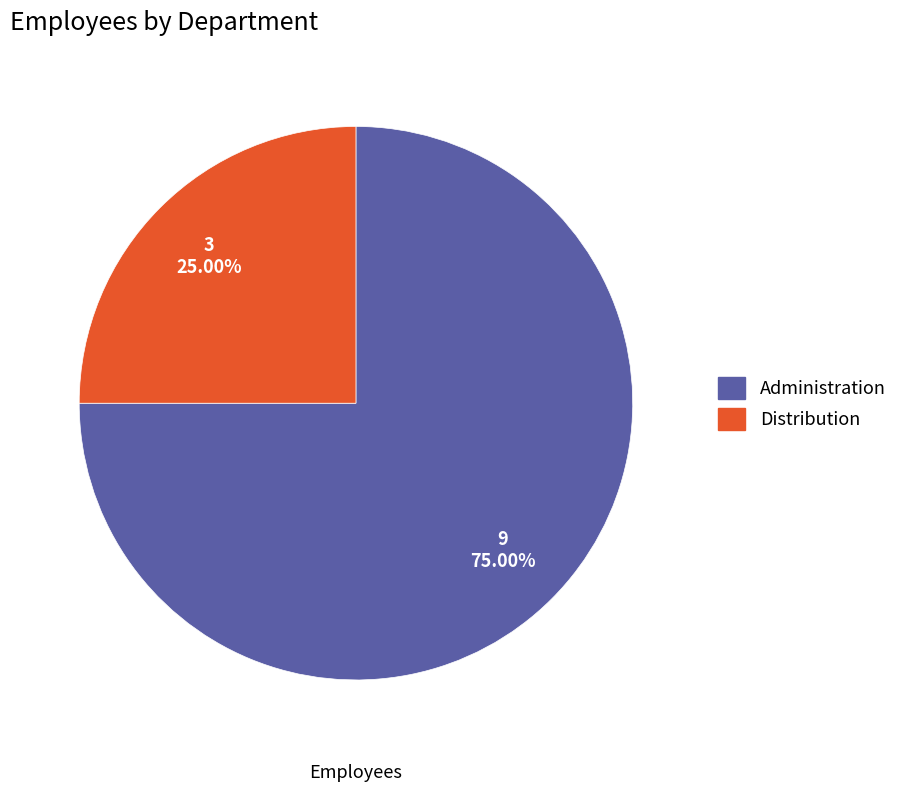

Rank the categories by value from highest to lowest.

Administration, Distribution